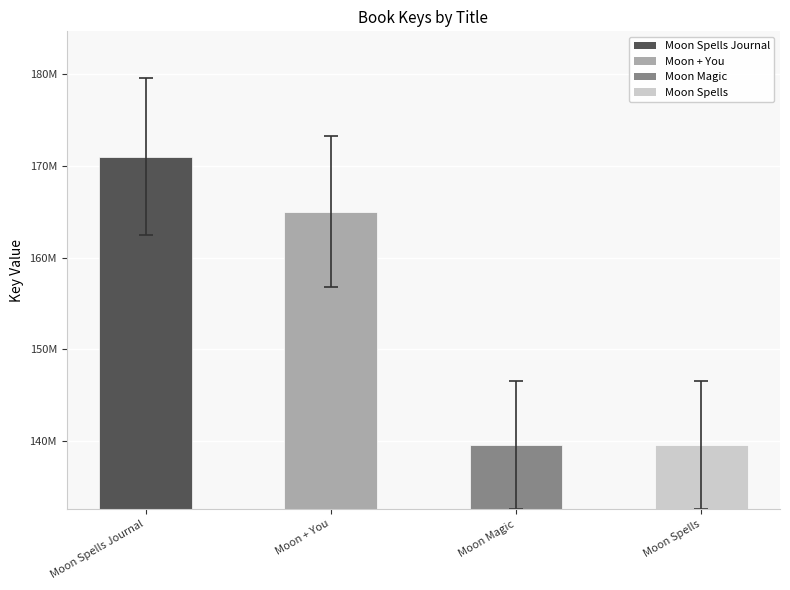

How many data points does each series have?

4